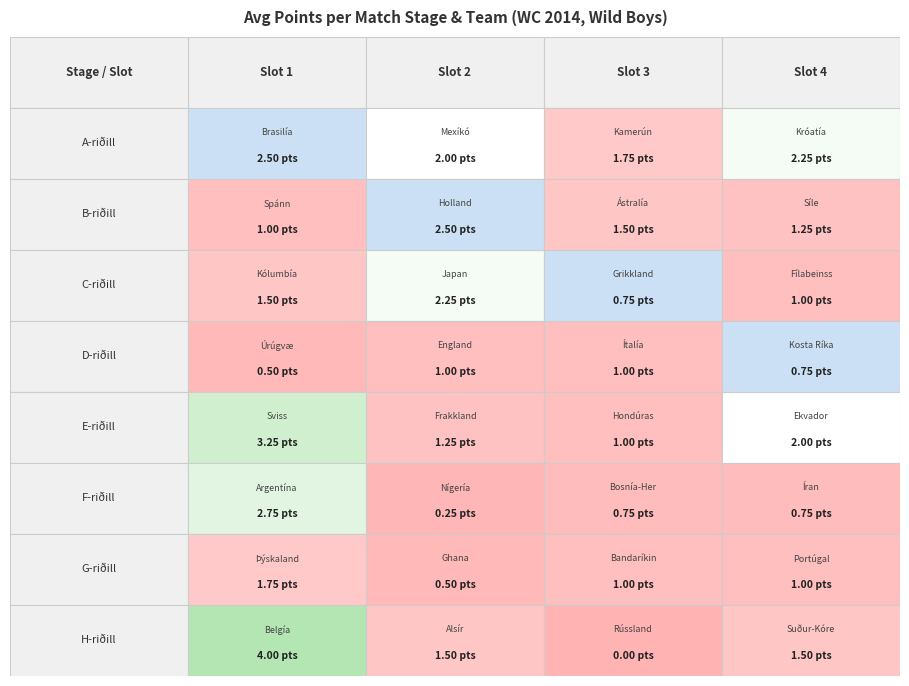

Which series changed the most between Mexíkó and Króatía?

A-riðill